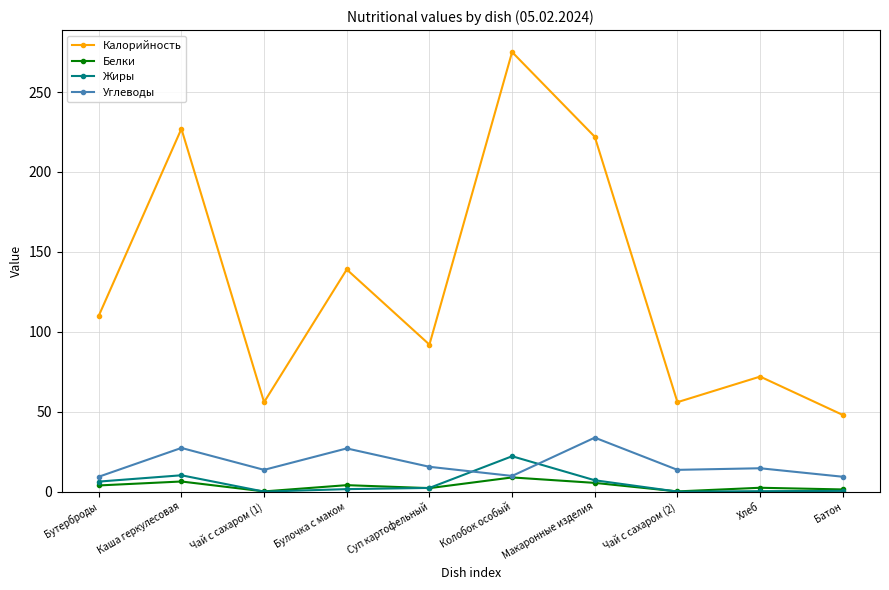

What is the difference between the highest and lowest values at Каша геркулесовая?

220.6